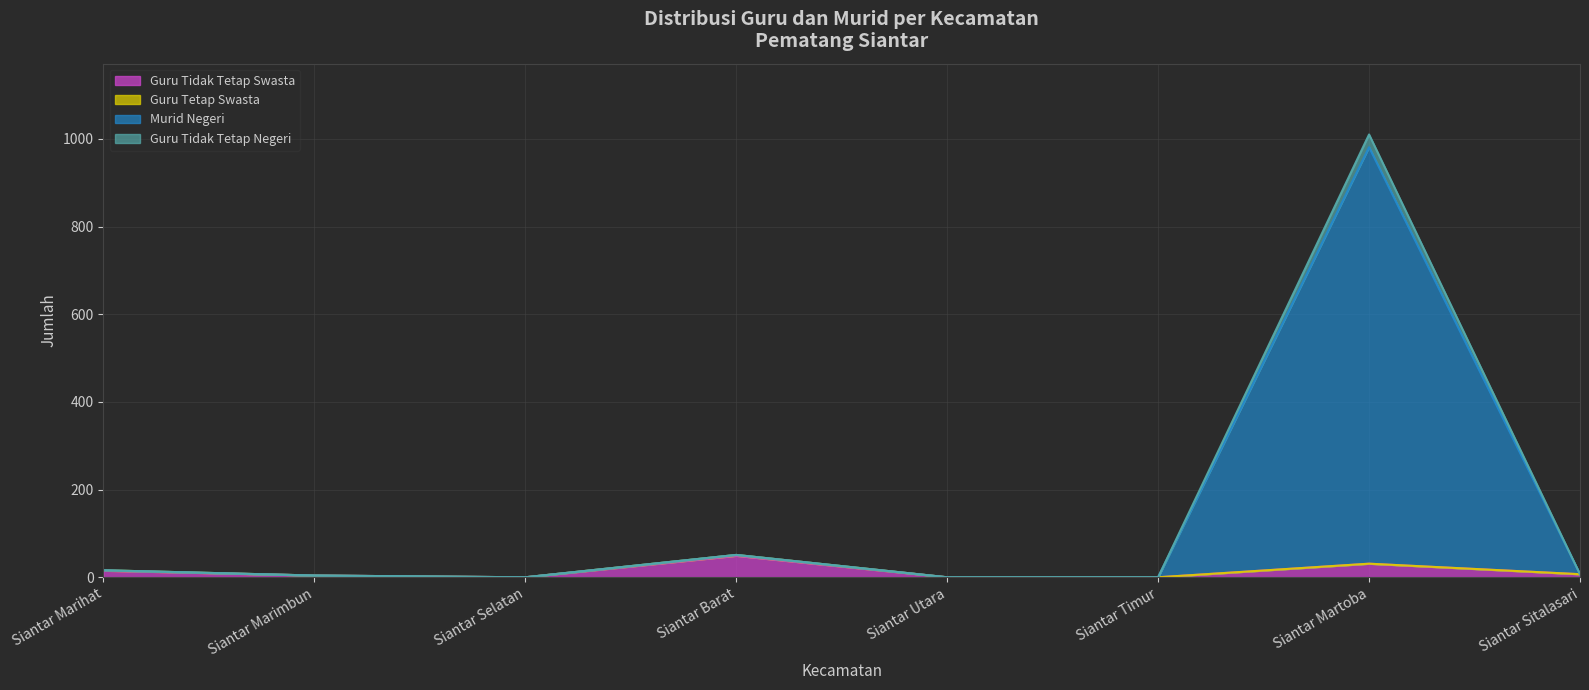

Which category has the highest value in the Guru Tidak Tetap Swasta series?

Siantar Barat